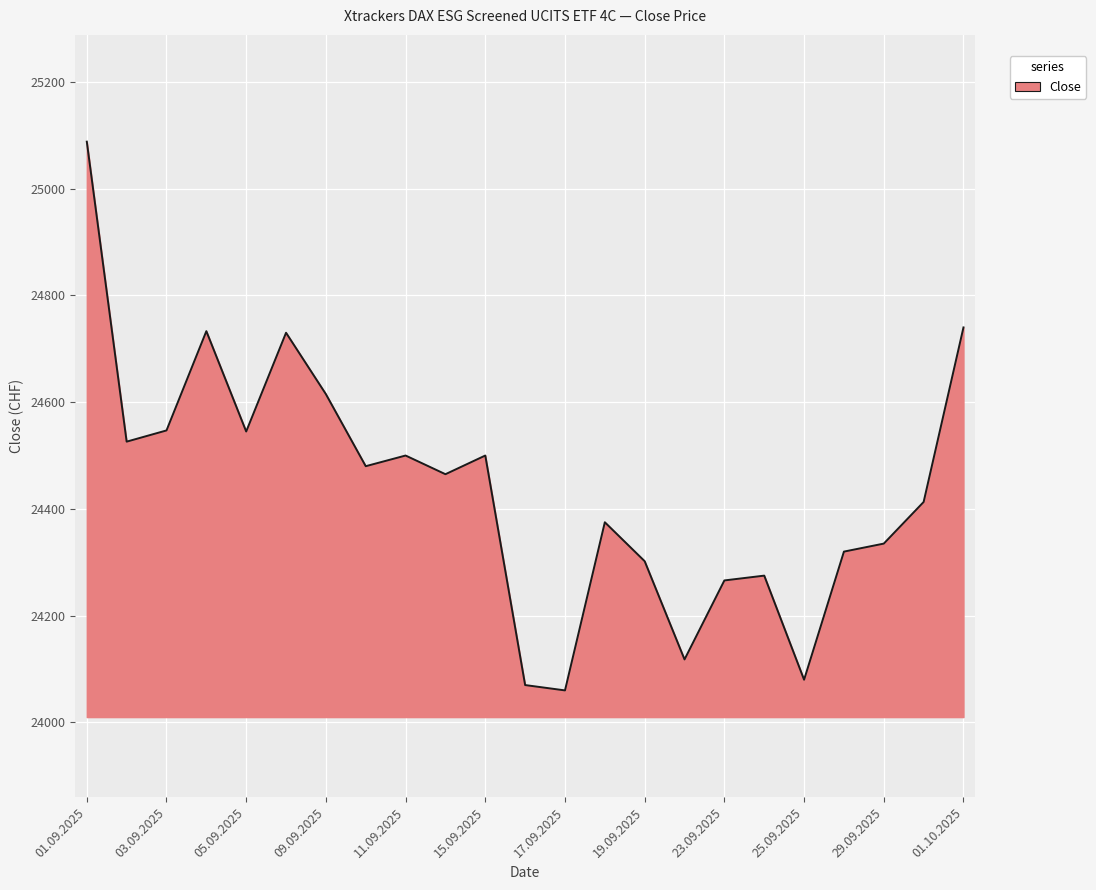

What is the minimum value shown in the chart?

24060